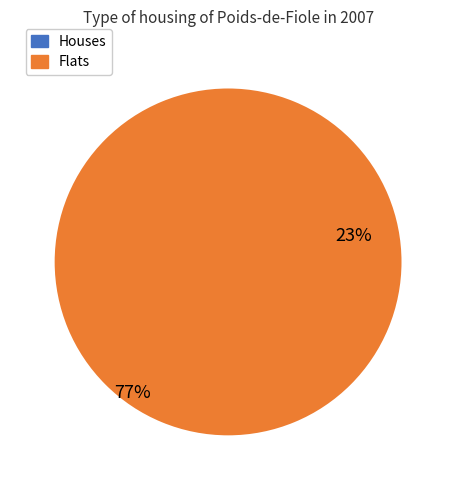

How many segments does this pie chart have?

2